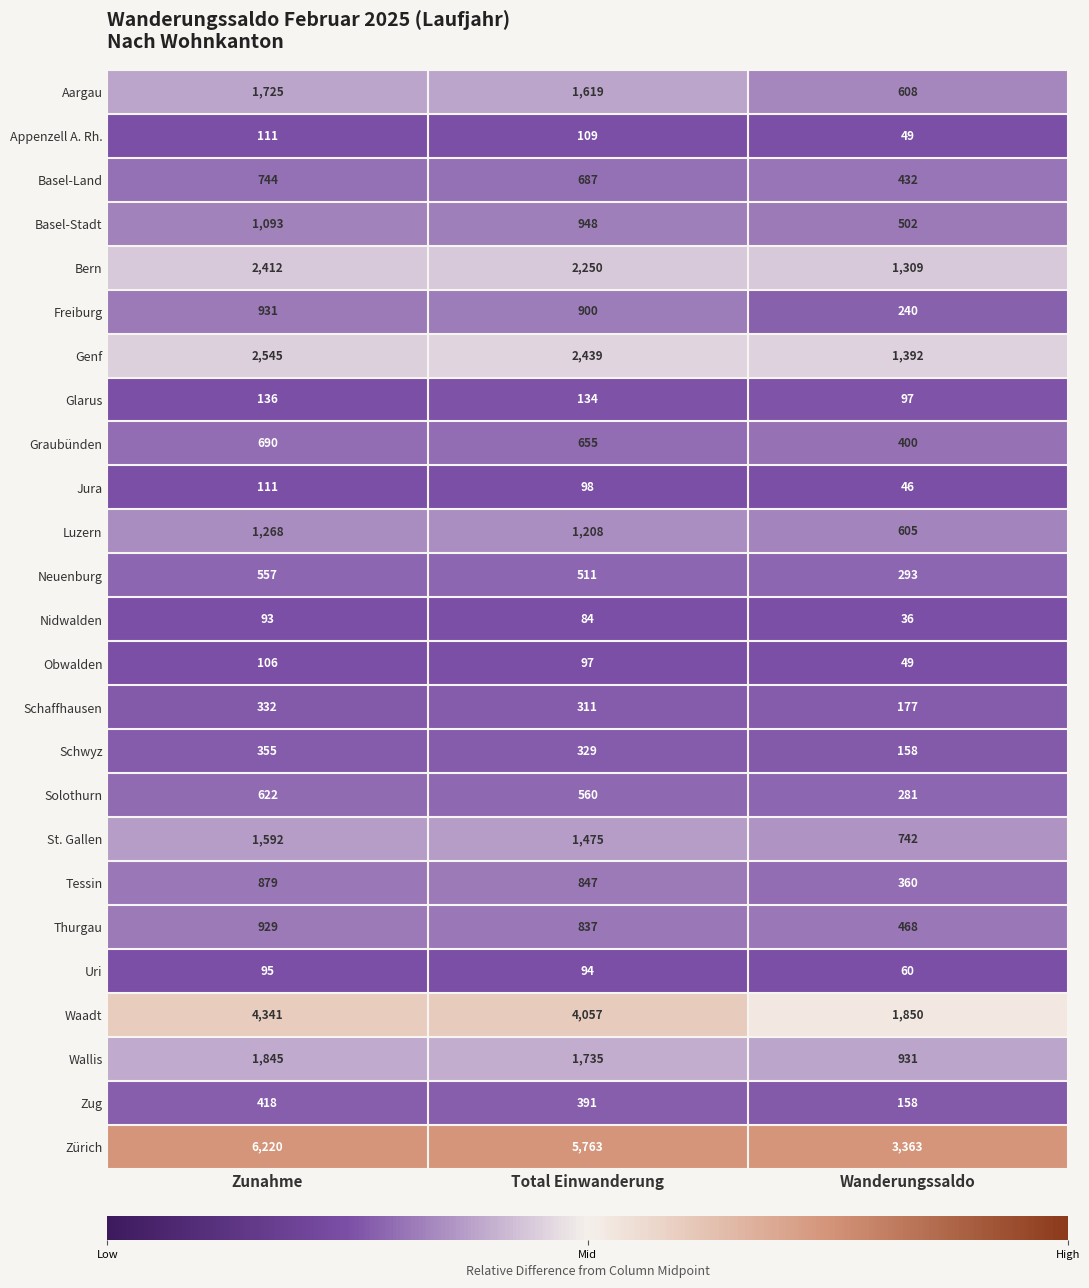

Which series changed the most between Zunahme and Total Einwanderung?

Zürich